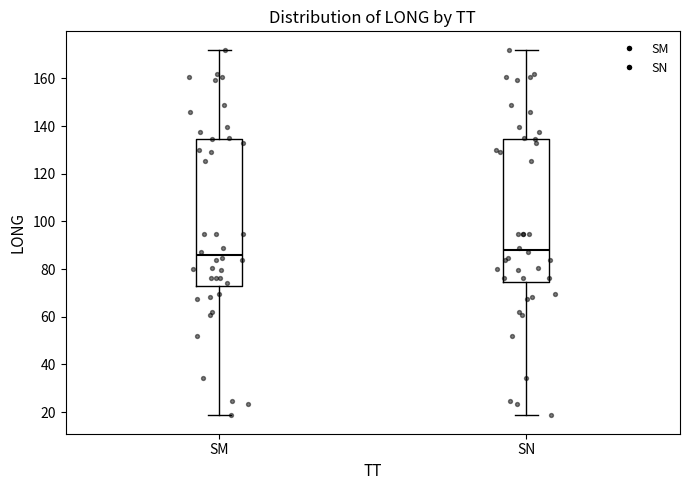

Where is the lower edge of the box for SN on the y-axis? The values are not printed on the chart, so give them approximately, as read against the axis.

74